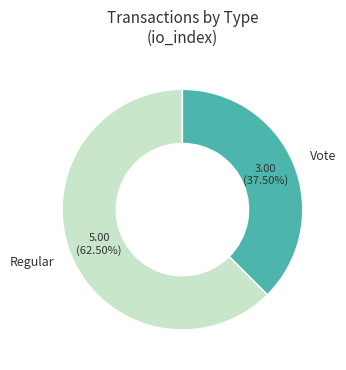

Which has a higher value, Regular or Vote?

Regular